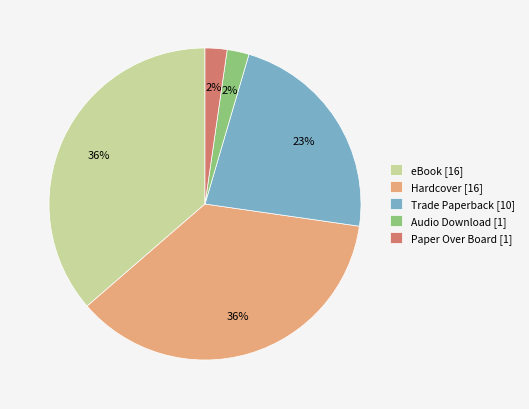

Combined, do Audio Download [1] and eBook [16] account for over 50%?

No